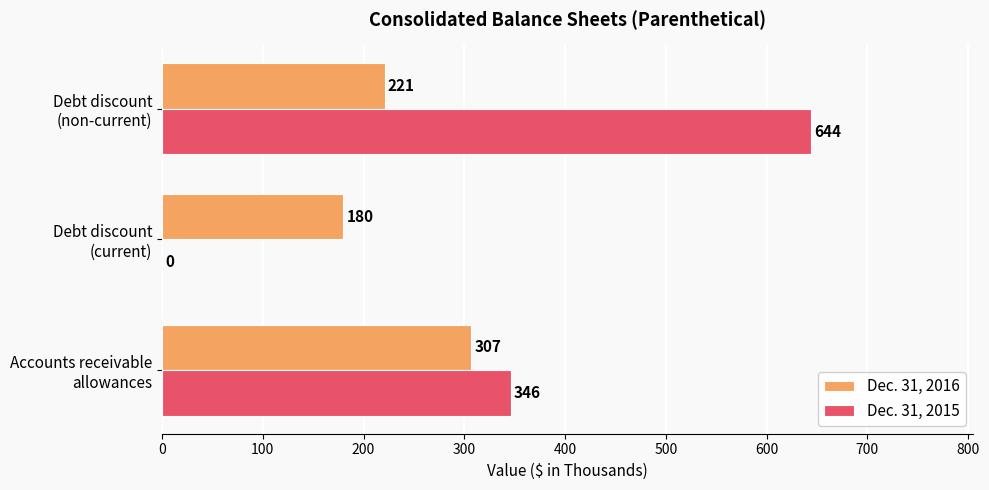

What is the maximum value shown in the chart?

644